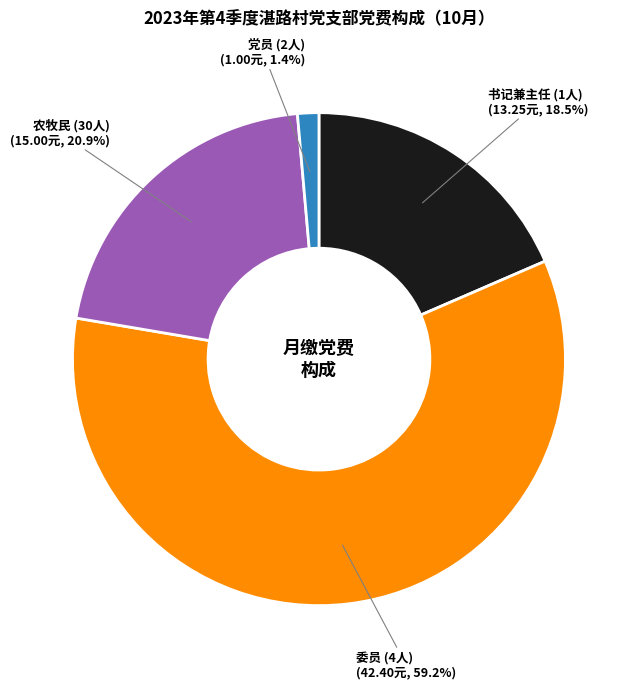

Is there a majority slice in this chart?

Yes